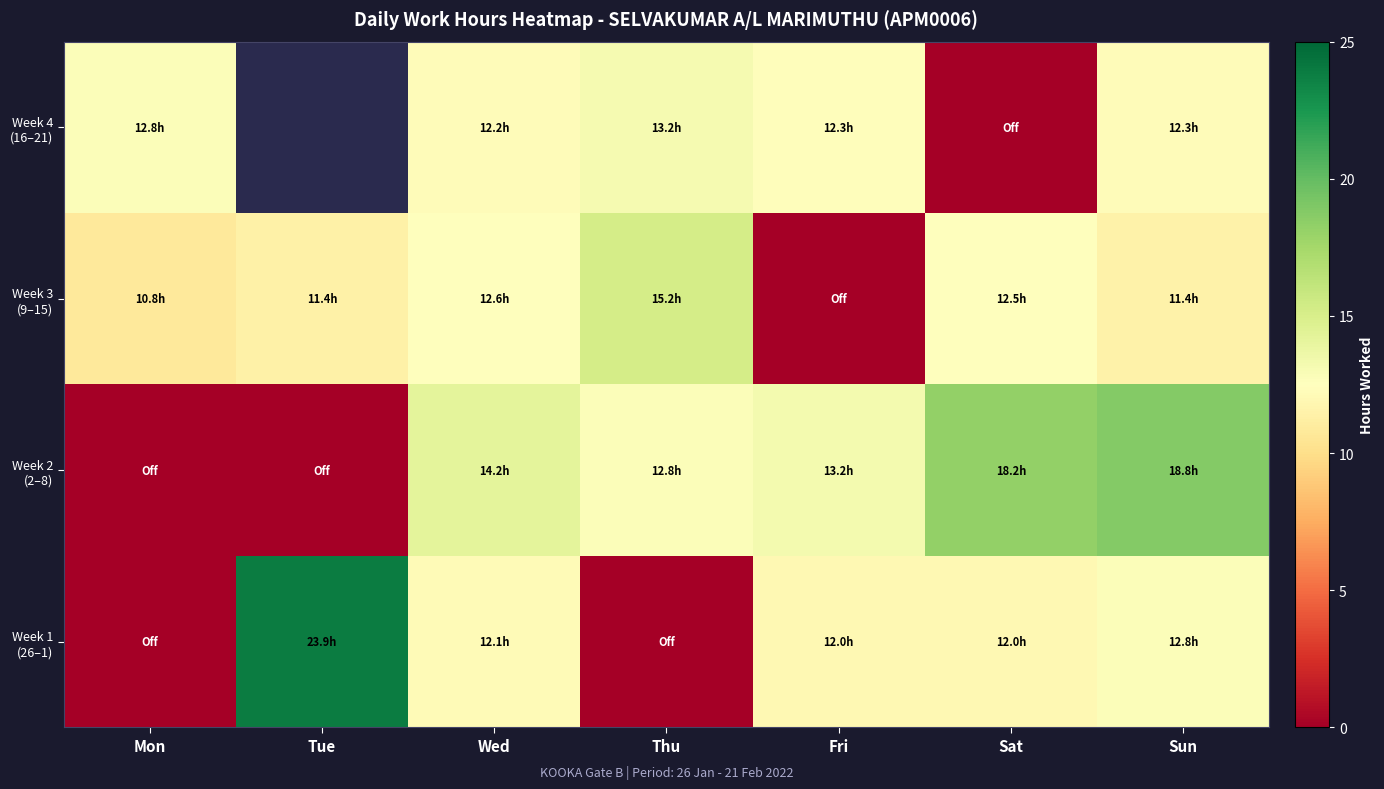

What is the sum of all Week 3 (9–15) values?

73.8